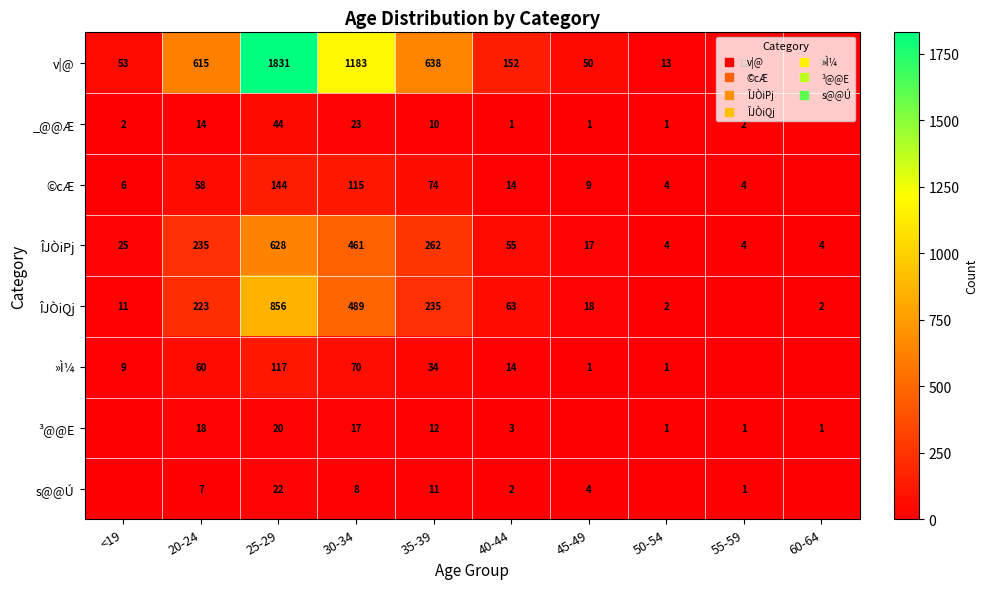

How many data points does each series have?

10